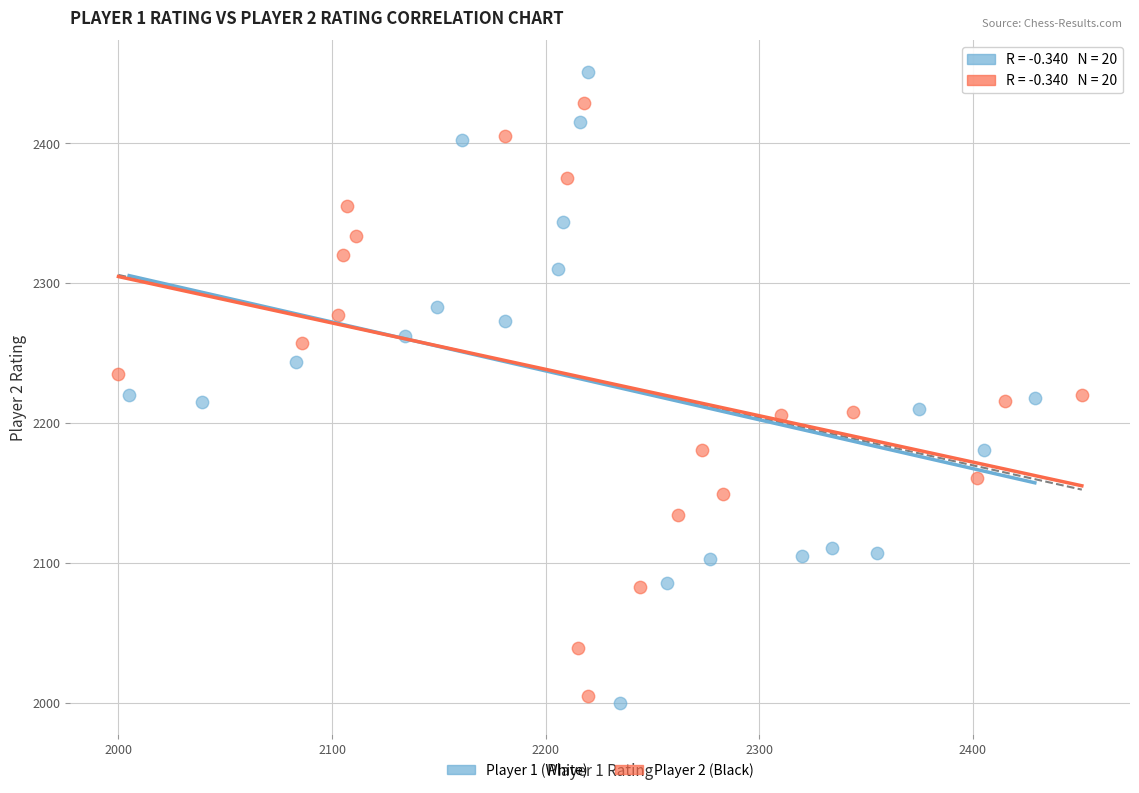

Which series reaches the maximum Y coordinate?

Player 1 (White)